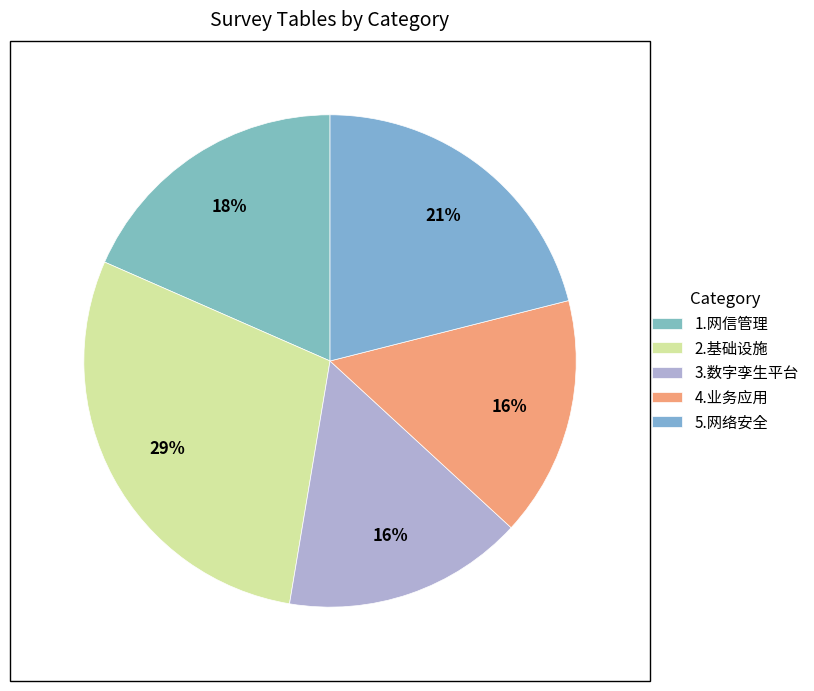

Does any single category account for the majority?

No